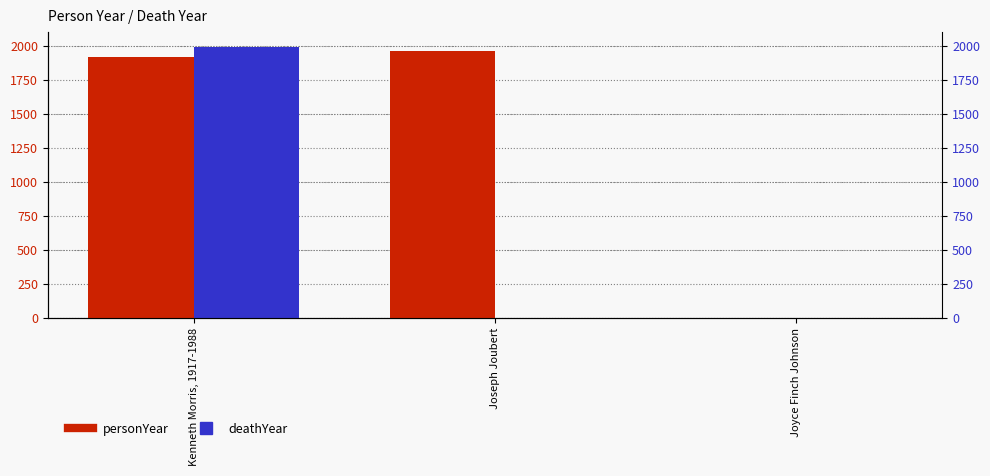

Is it true that personYear equals 1958 at Joseph Joubert?

True